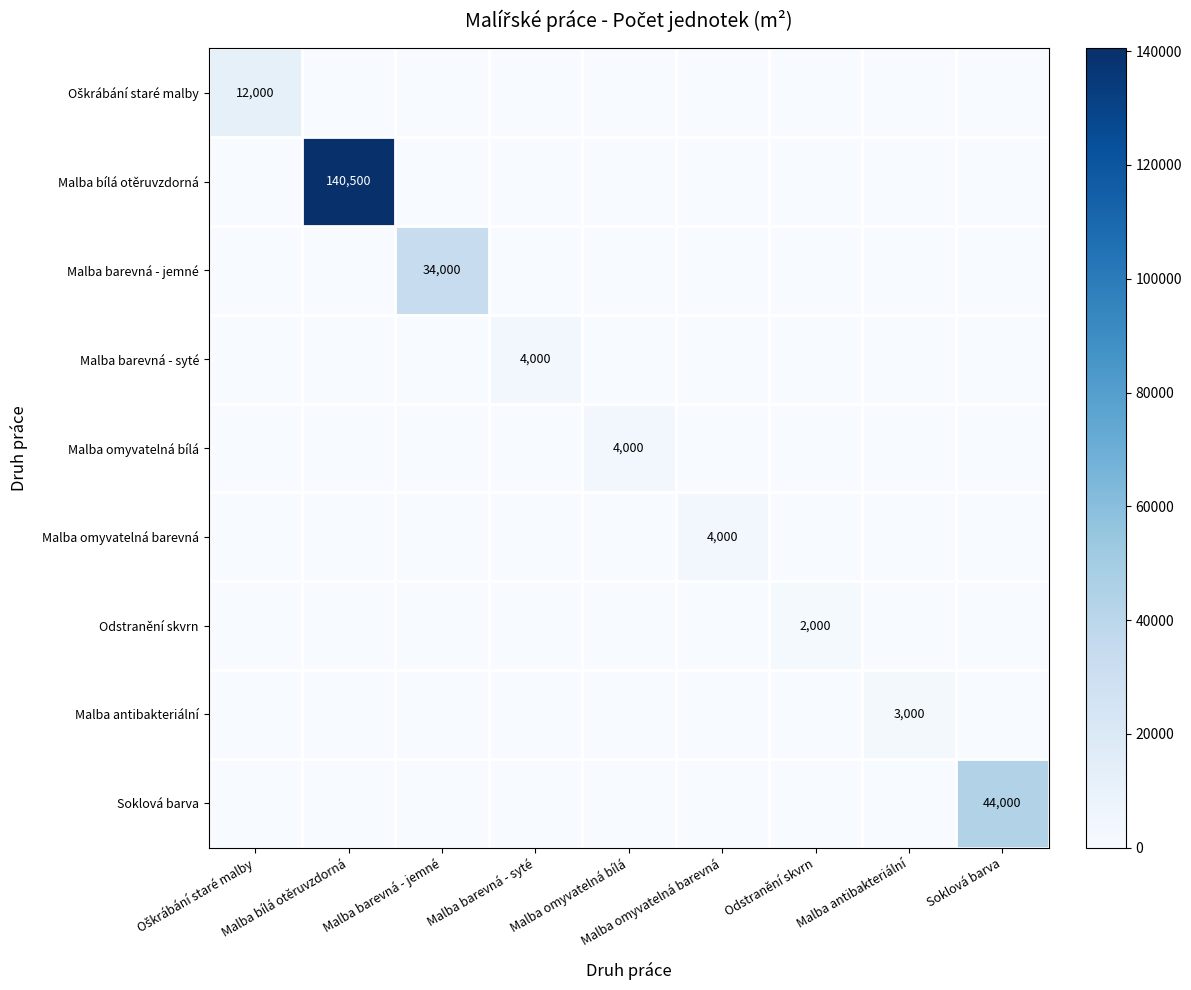

What is the spread (max minus min) of values at Odstranění skvrn?

2000